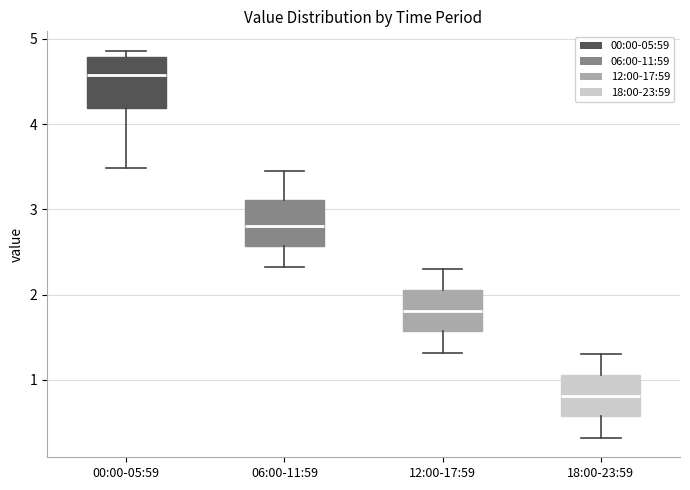

Where is the lower edge of the box for 00:00-05:59 on the y-axis? The values are not printed on the chart, so give them approximately, as read against the axis.

4.2